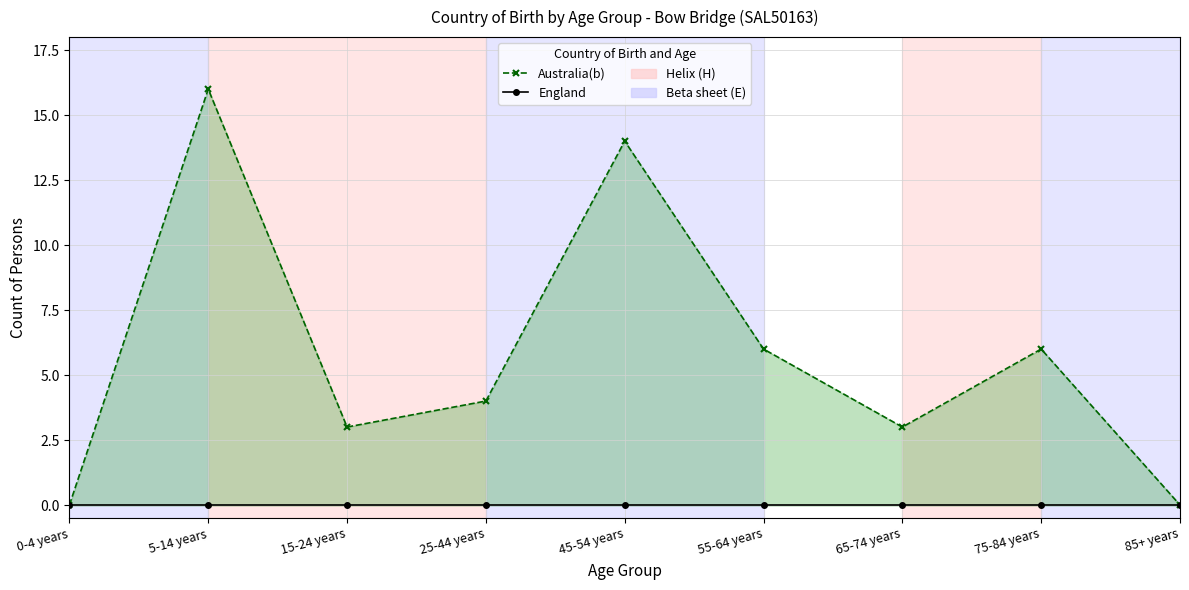

What is the total value across all series at 15-24 years?

3